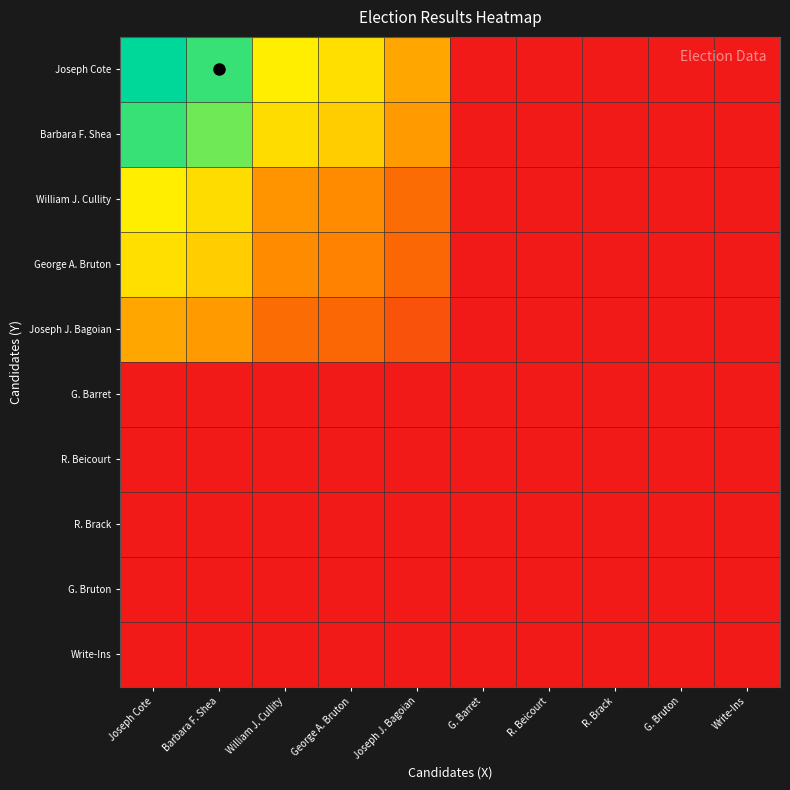

Which series has the largest total across all categories?

Joseph Cote